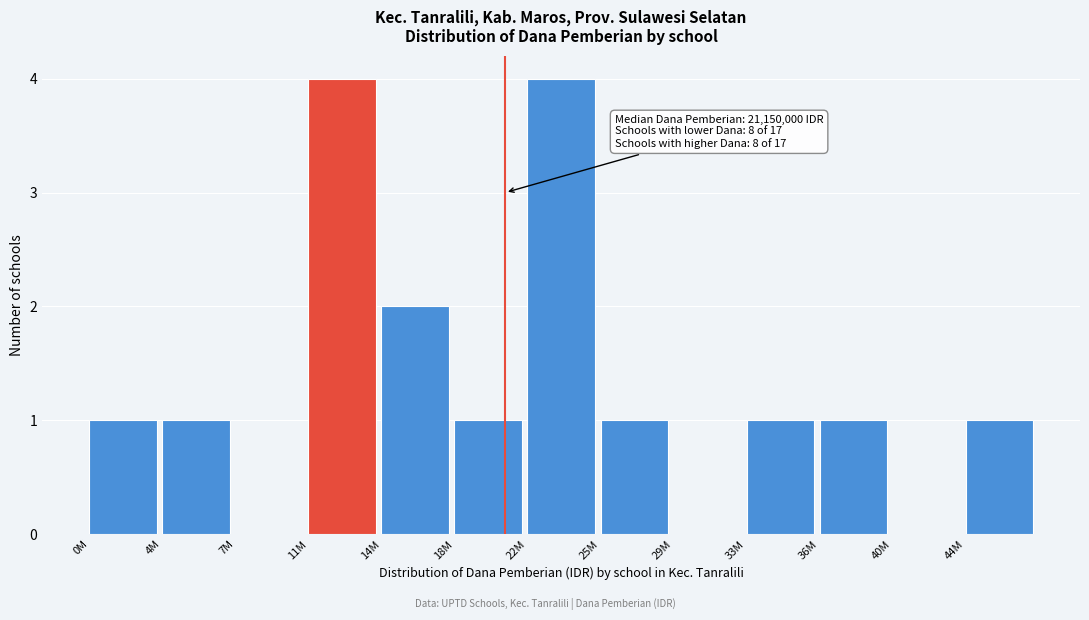

Reading left to right, list all the values displayed in this chart.

0M=1	4M=1	7M=0	11M=4	14M=2	18M=1	22M=4	25M=1	29M=0	33M=1	36M=1	40M=0	44M=1